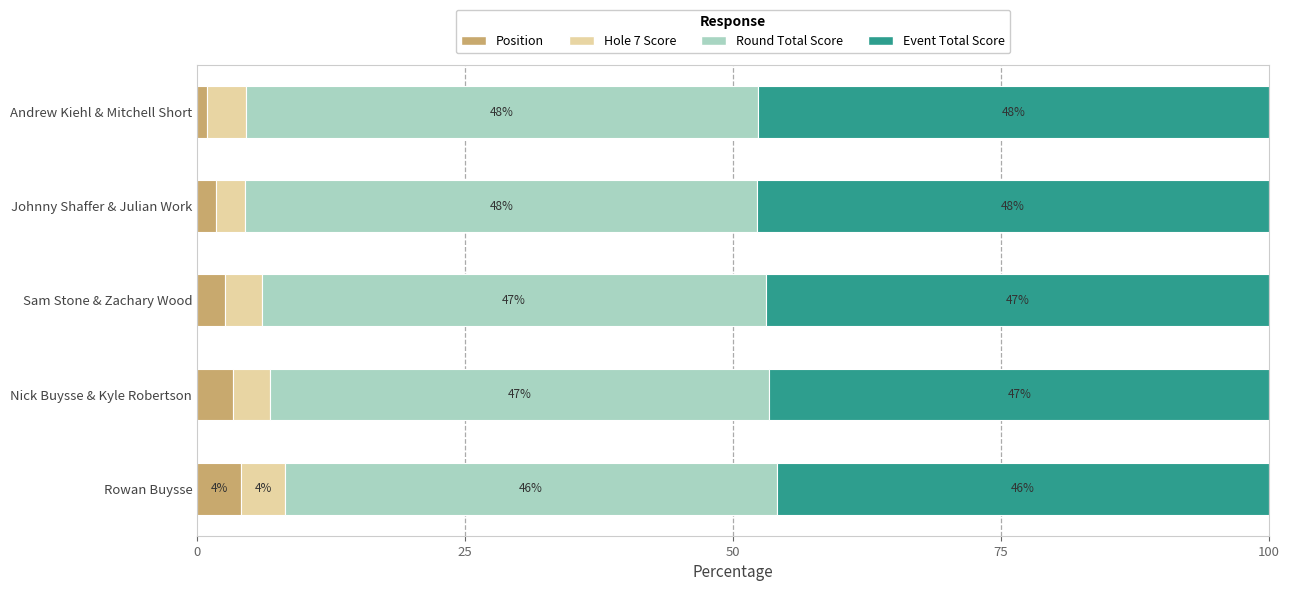

Count the number of data series in this chart.

4